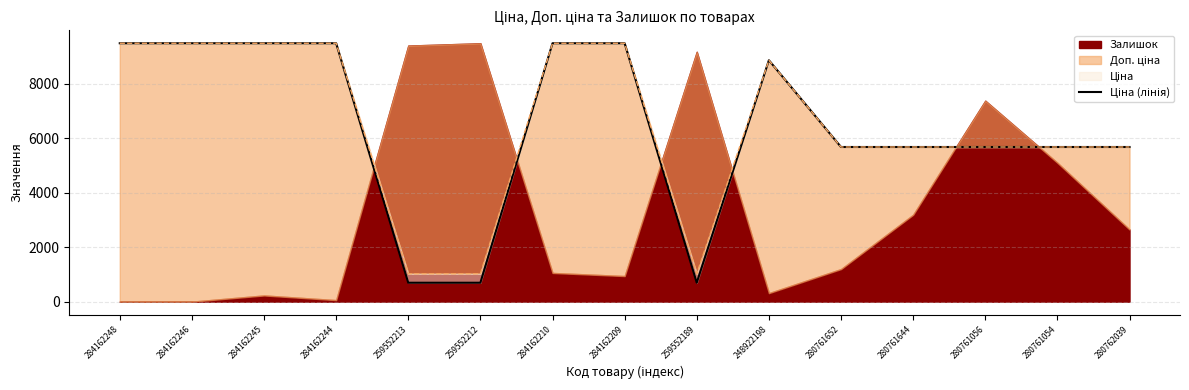

What is the maximum value shown in the chart?

9480.1